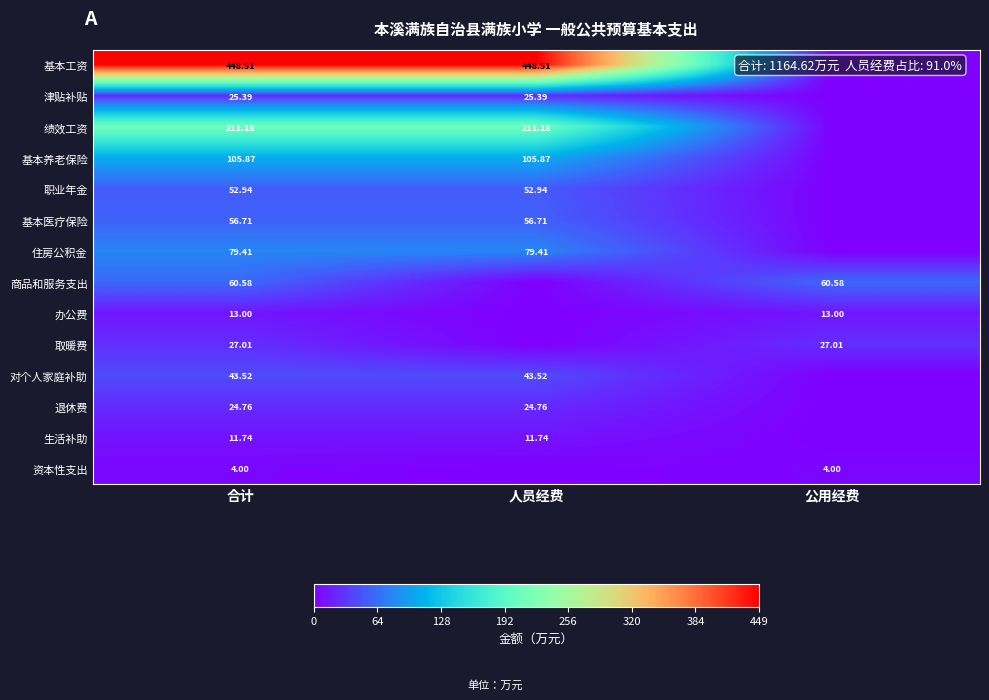

Which label corresponds to the largest value in the chart?

合计